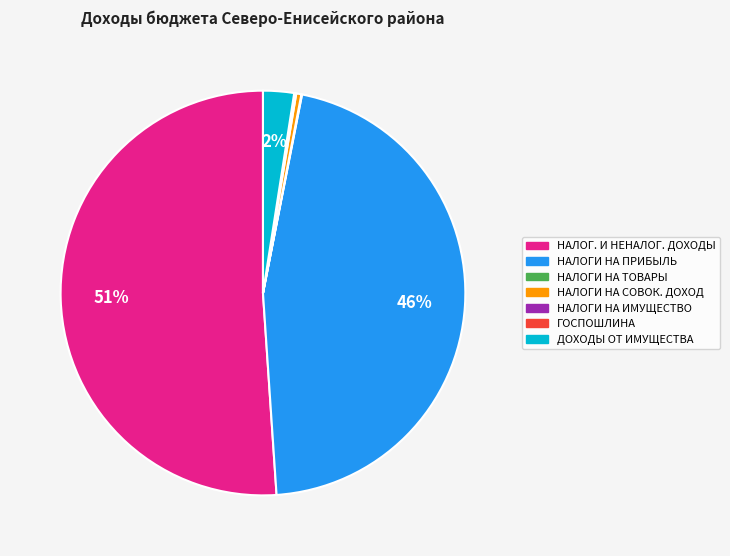

To the nearest percent, what is the average slice percentage?

14%